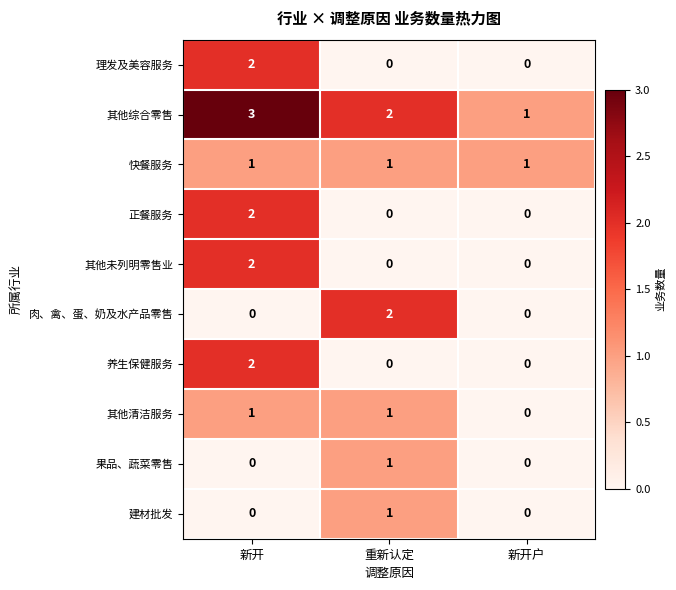

At which category is the sum across all series the highest?

新开